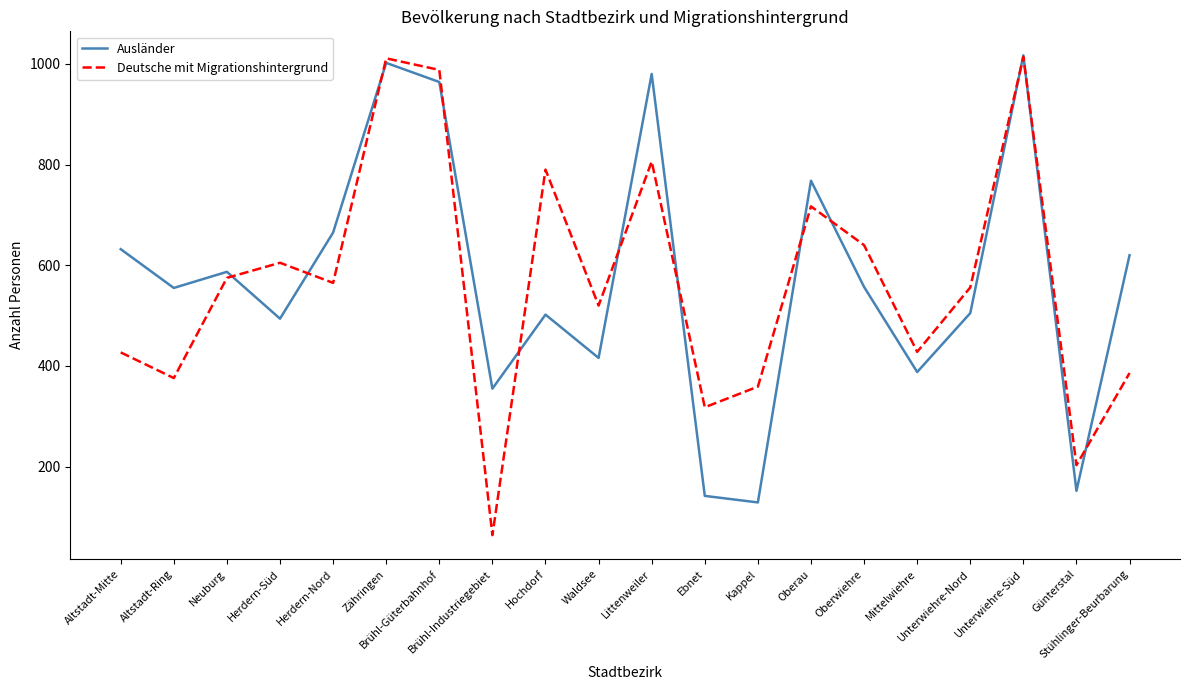

What is the highest value of the Deutsche mit Migrationshintergrund series?

1014